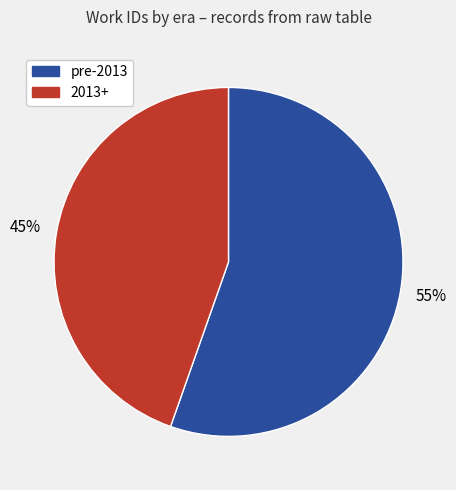

How many segments does this pie chart have?

2